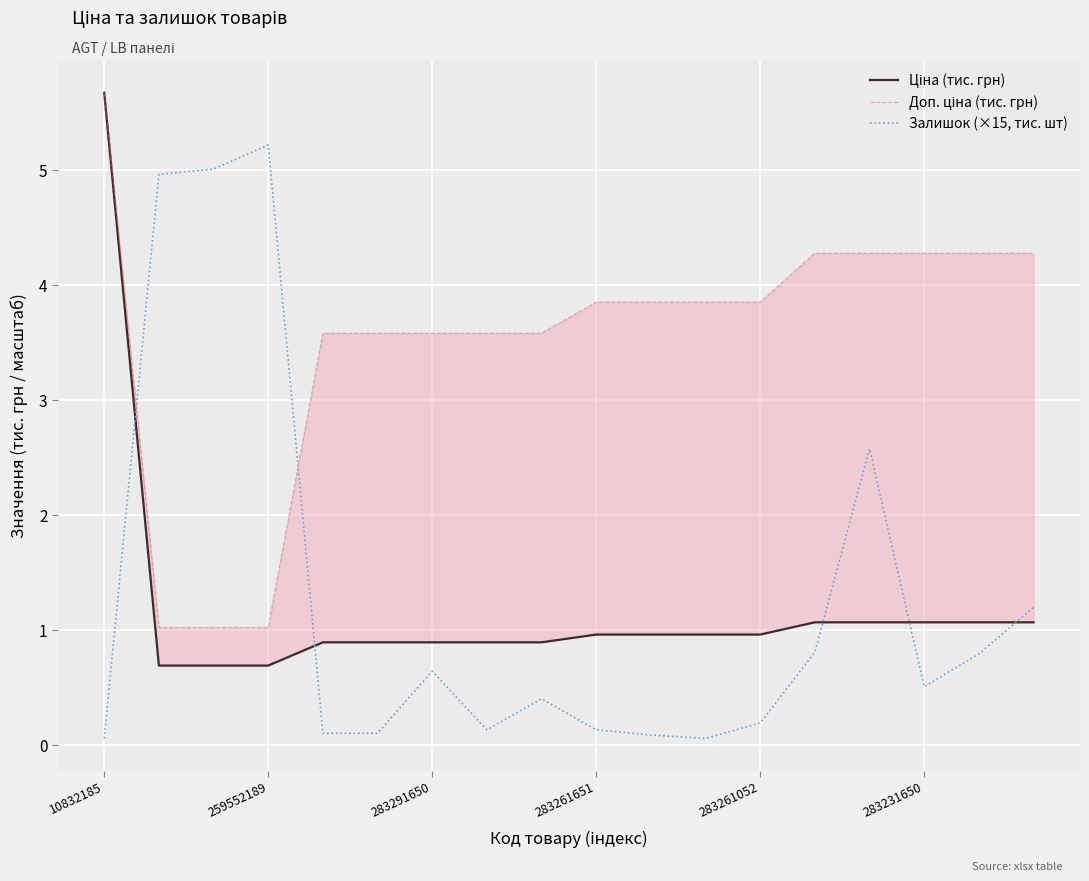

What is the sum of all Залишок (×15, тис. шт) values?

23.0